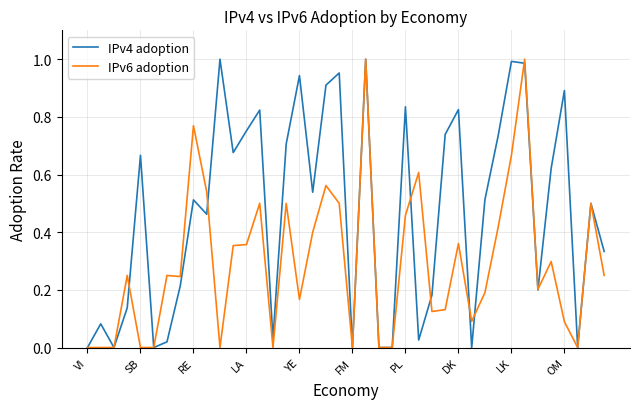

List the series in order of their overall mean, highest first.

IPv4 adoption, IPv6 adoption